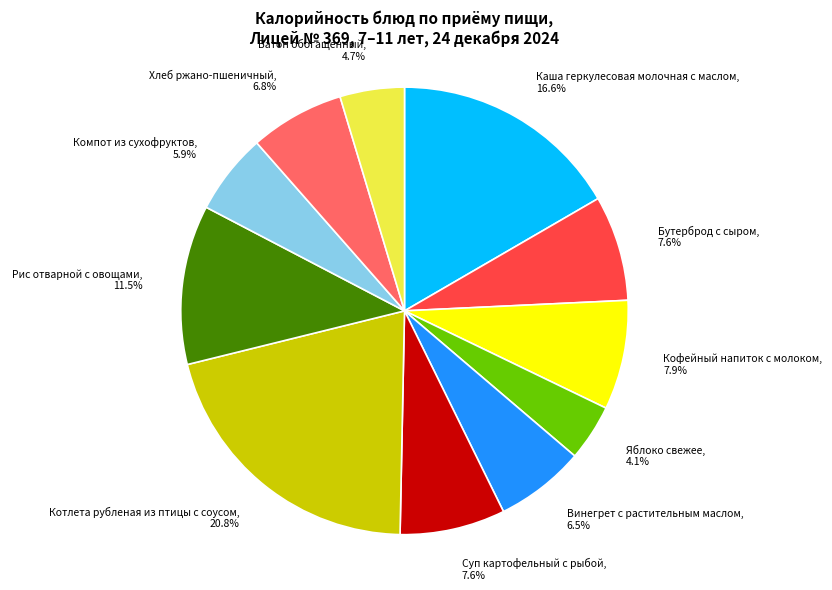

What is the ratio of the value at Котлета рубленая из птицы с соусом to the value at Яблоко свежее?

5.1